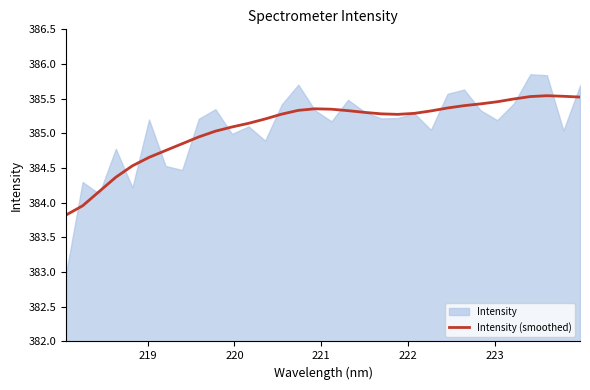

True or false: there are more than 0 points higher than both neighbors.

True